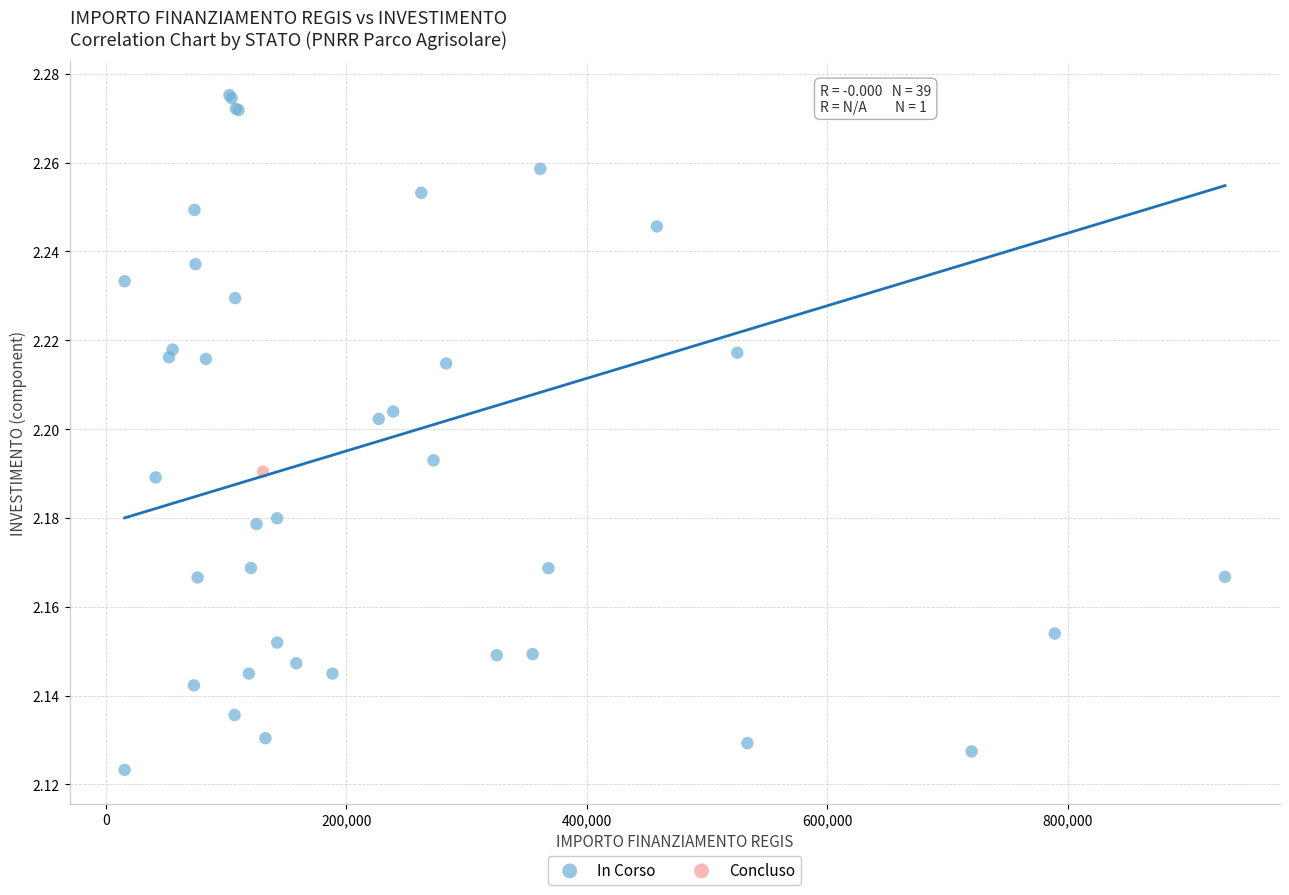

What are all the series names shown in the legend?

In Corso, Concluso